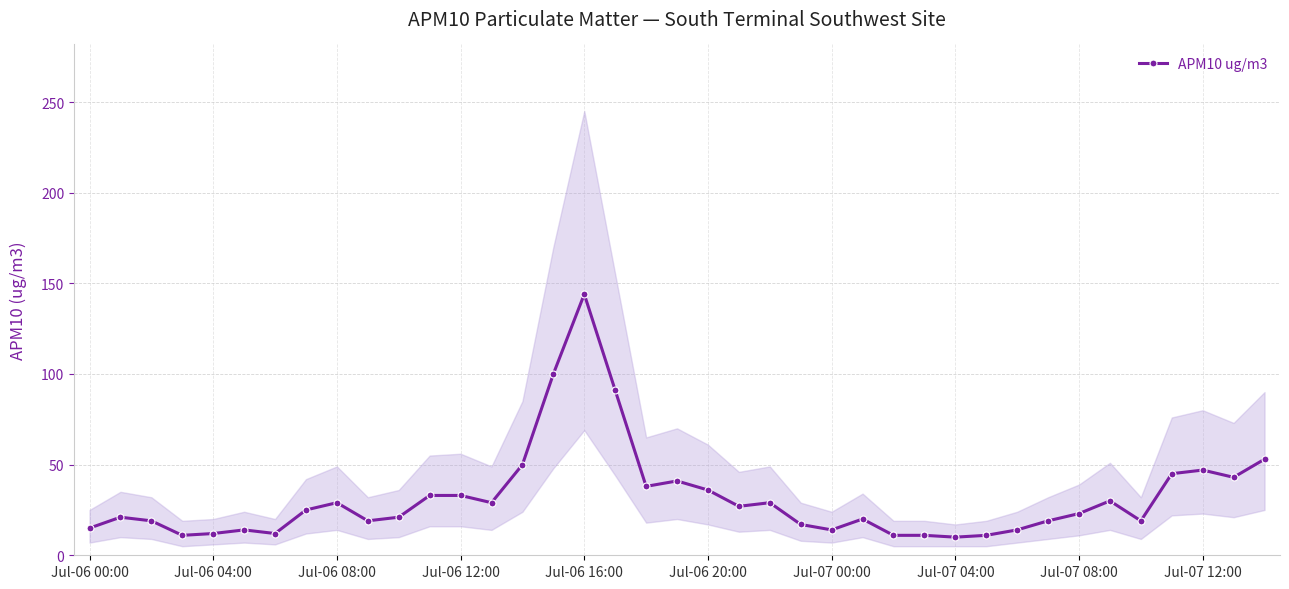

True or false: APM10 ug/m3 has more than 2 points higher than both neighbors.

True